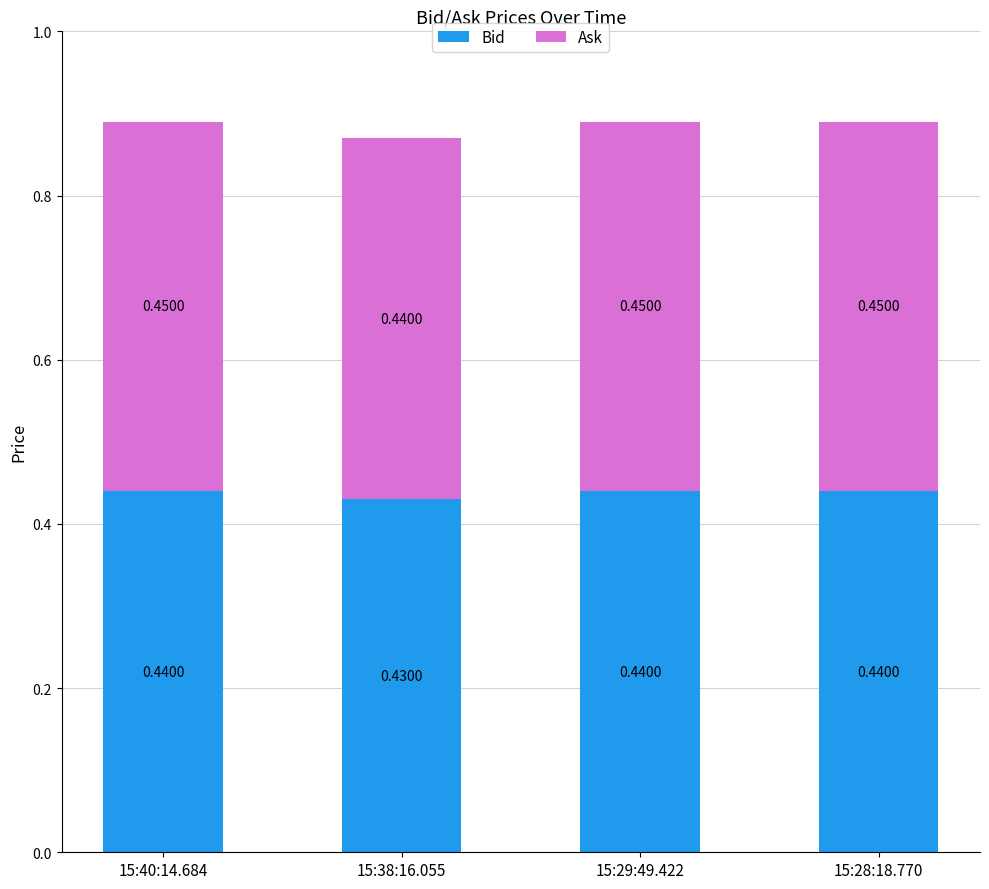

What is the total value across all series at 15:38:16.055?

0.9